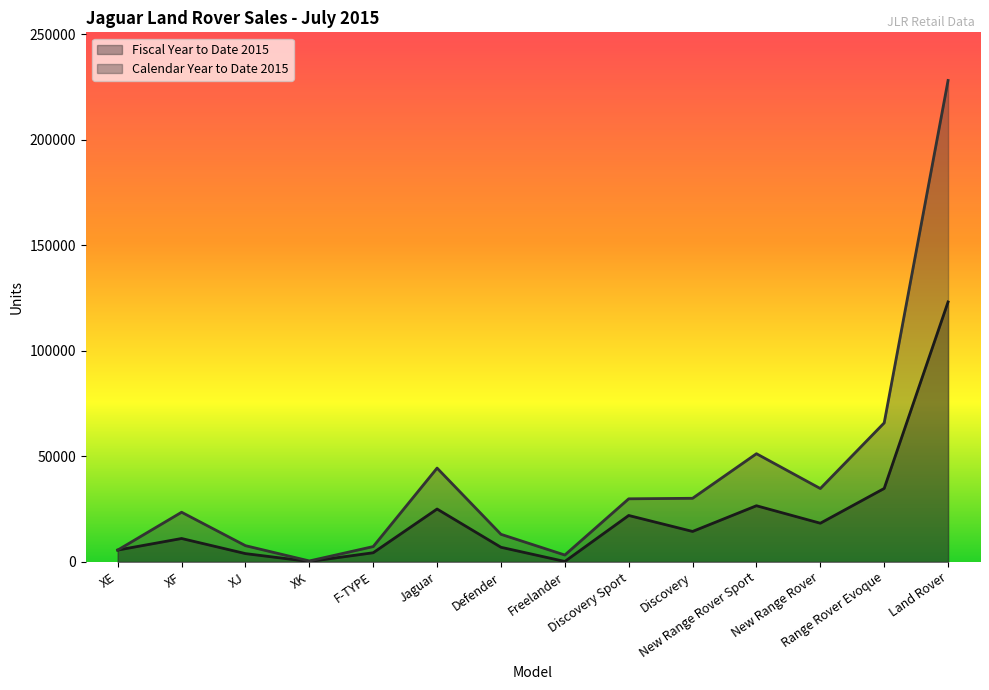

What is the maximum value for Fiscal Year to Date 2015?

123119